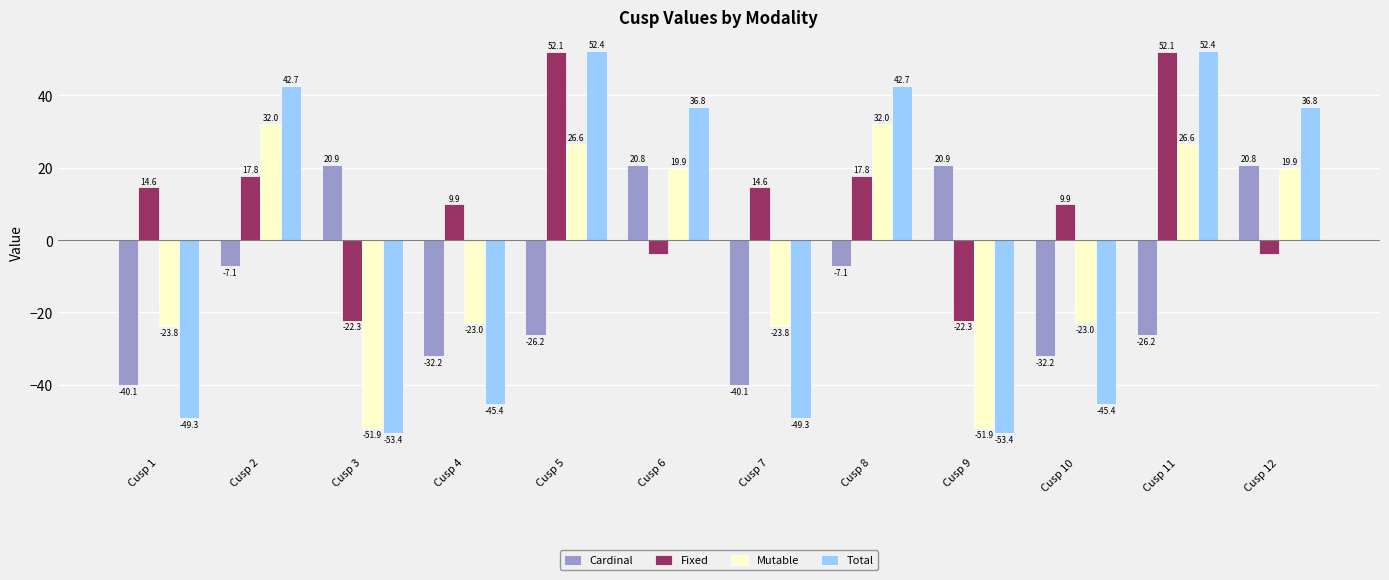

What are all the series names shown in the legend?

Cardinal, Fixed, Mutable, Total